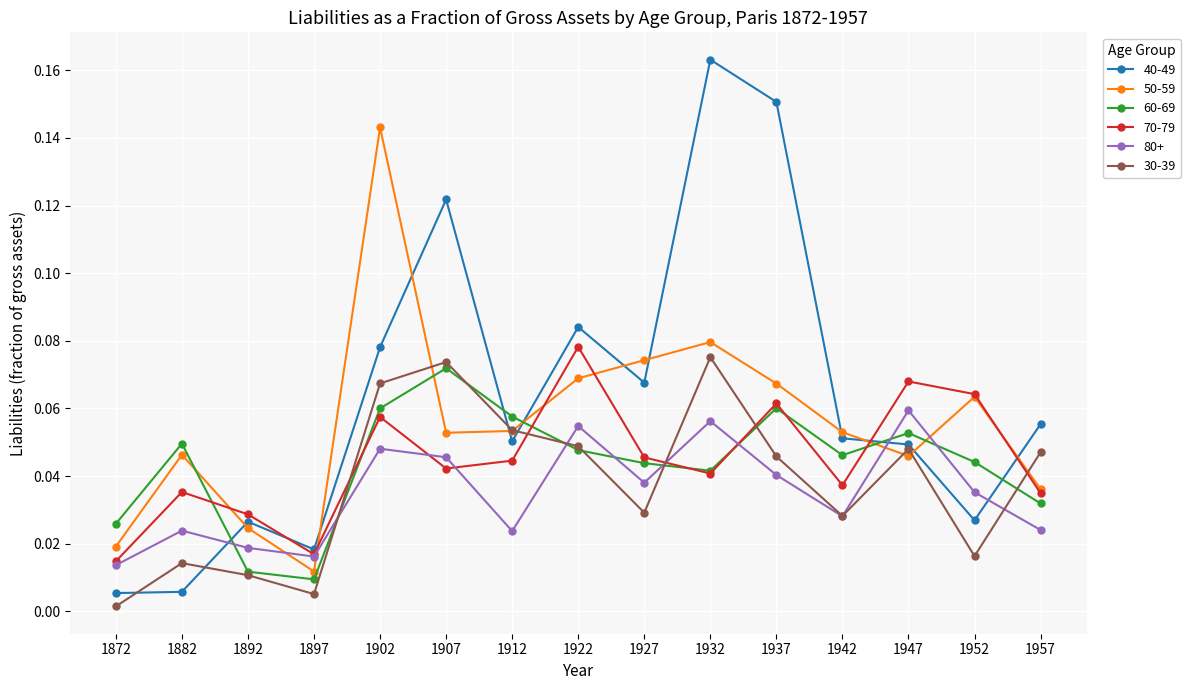

What is the total value across all series at 1947?

0.3